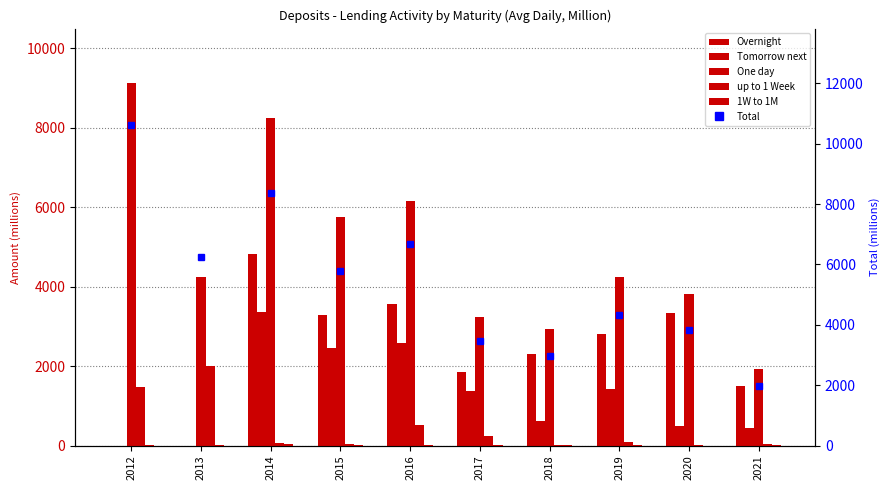

Which series changed the most between 2014 and 2015?

Total